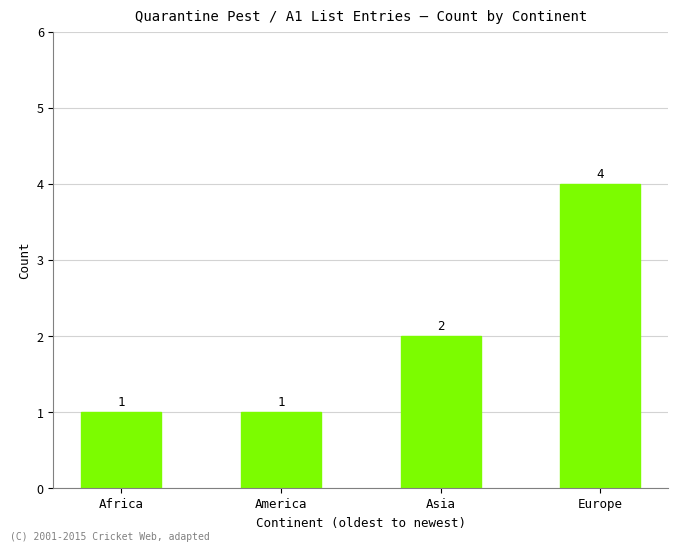

Which label corresponds to the largest value in the chart?

Europe